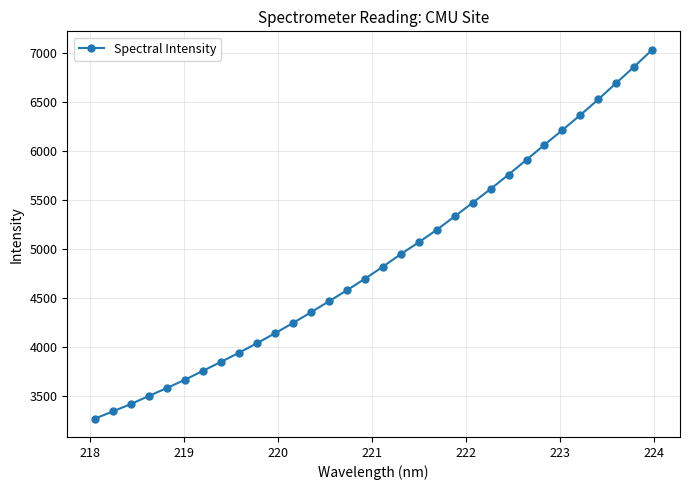

Is this an area chart (filled region under the line)?

No